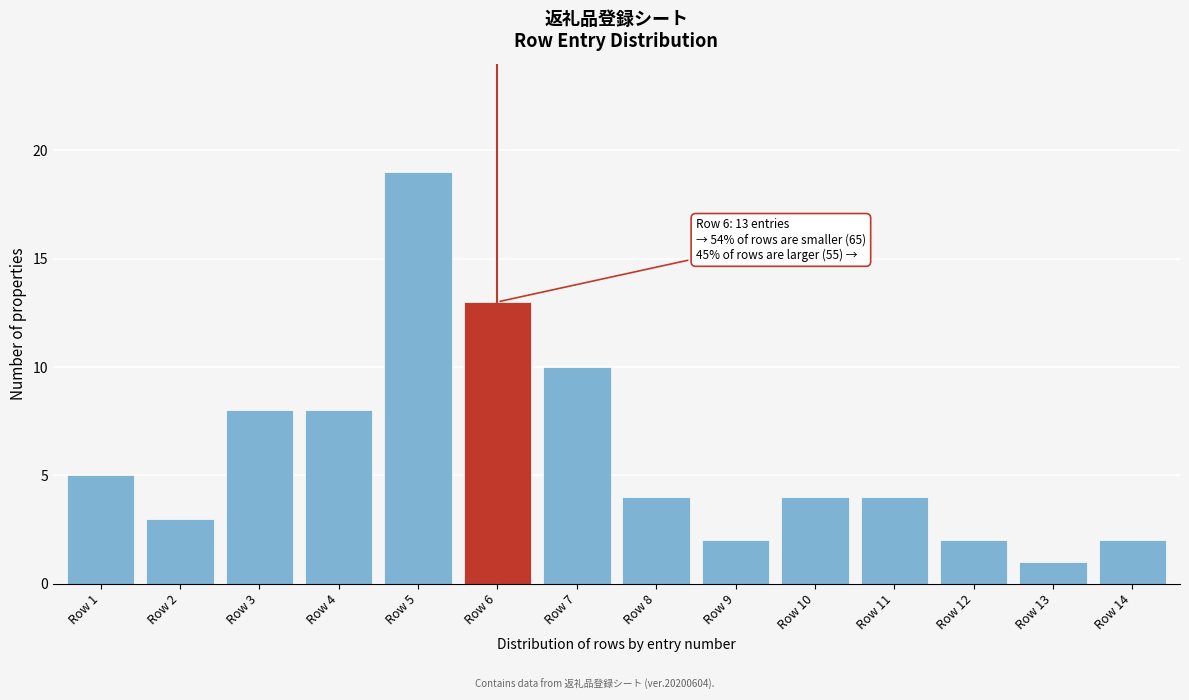

Reading left to right, transcribe all the data shown in this chart.

5	3	8	8	19	13	10	4	2	4	4	2	1	2